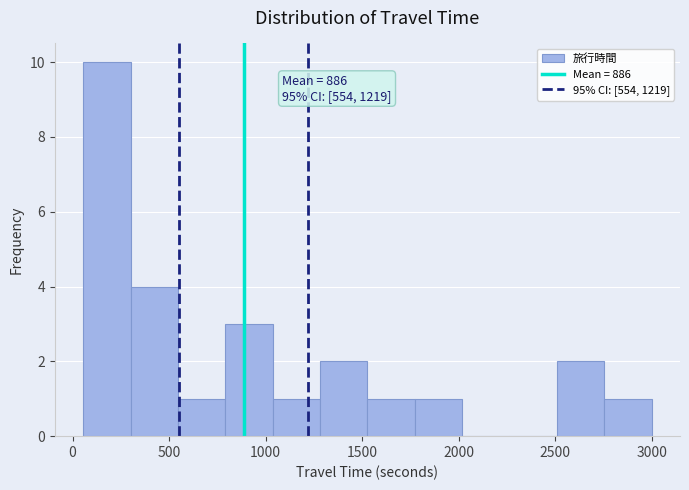

Over which range of the x-axis is the bar tallest?

50 to 300